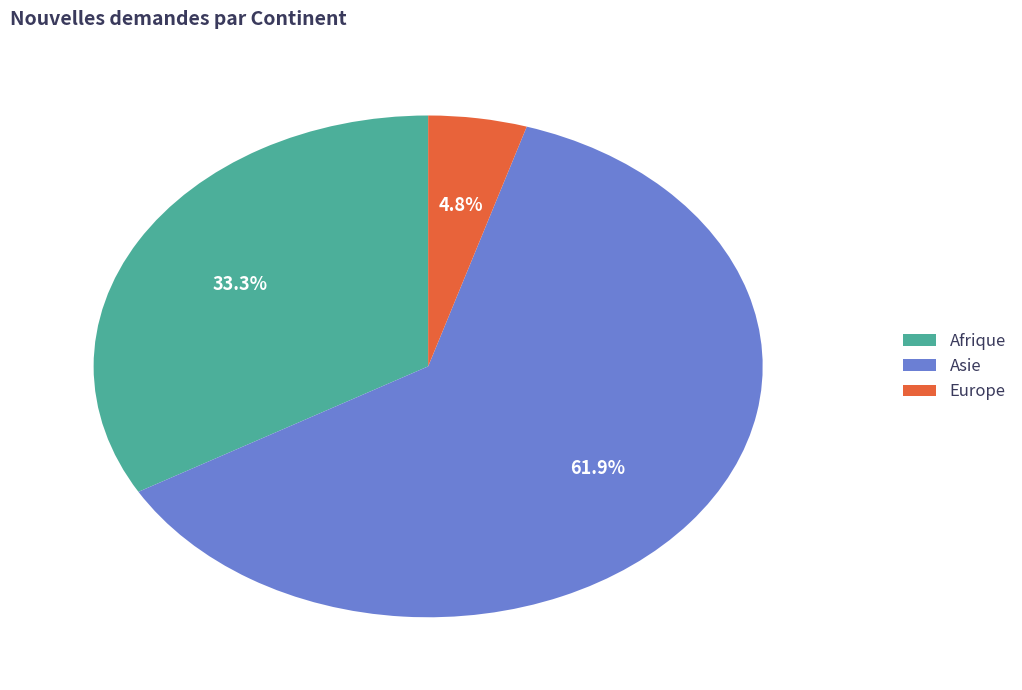

Is there a majority slice in this chart?

Yes